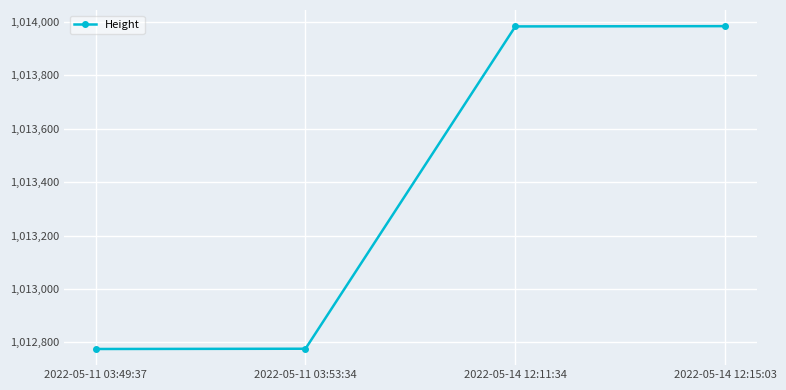

What is the maximum value shown in the chart?

1013984